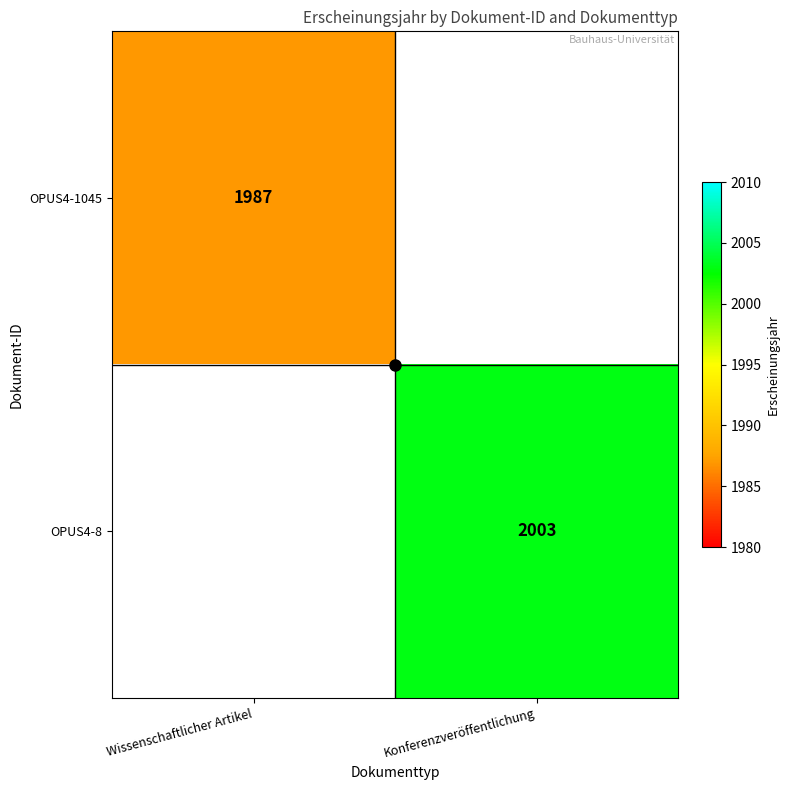

At how many categories does at least one series exceed 1995?

1